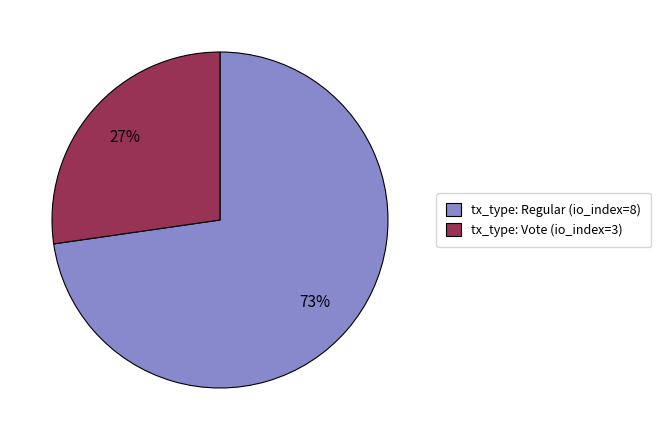

The tx_type: Vote (io_index=3) slice represents 42% of the pie. True or false?

False